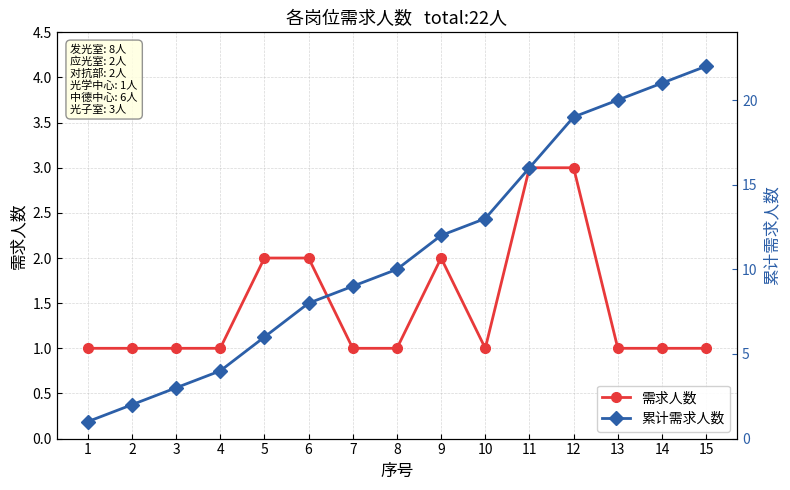

What are all the series names shown in the legend?

需求人数, 累计需求人数